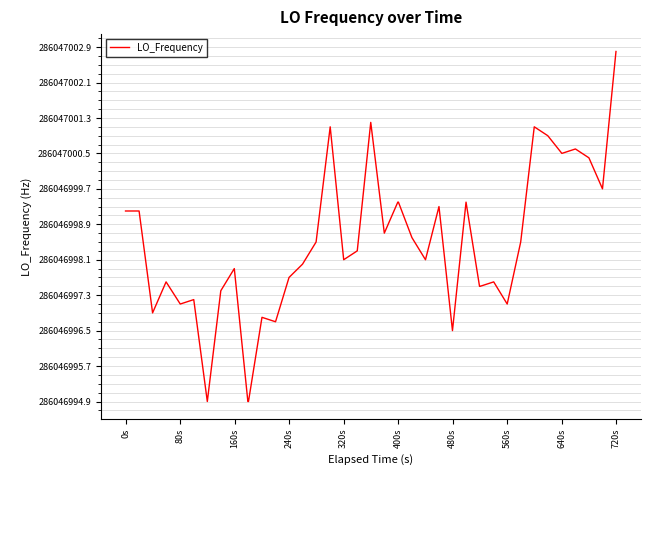

Is this an area chart (filled region under the line)?

No